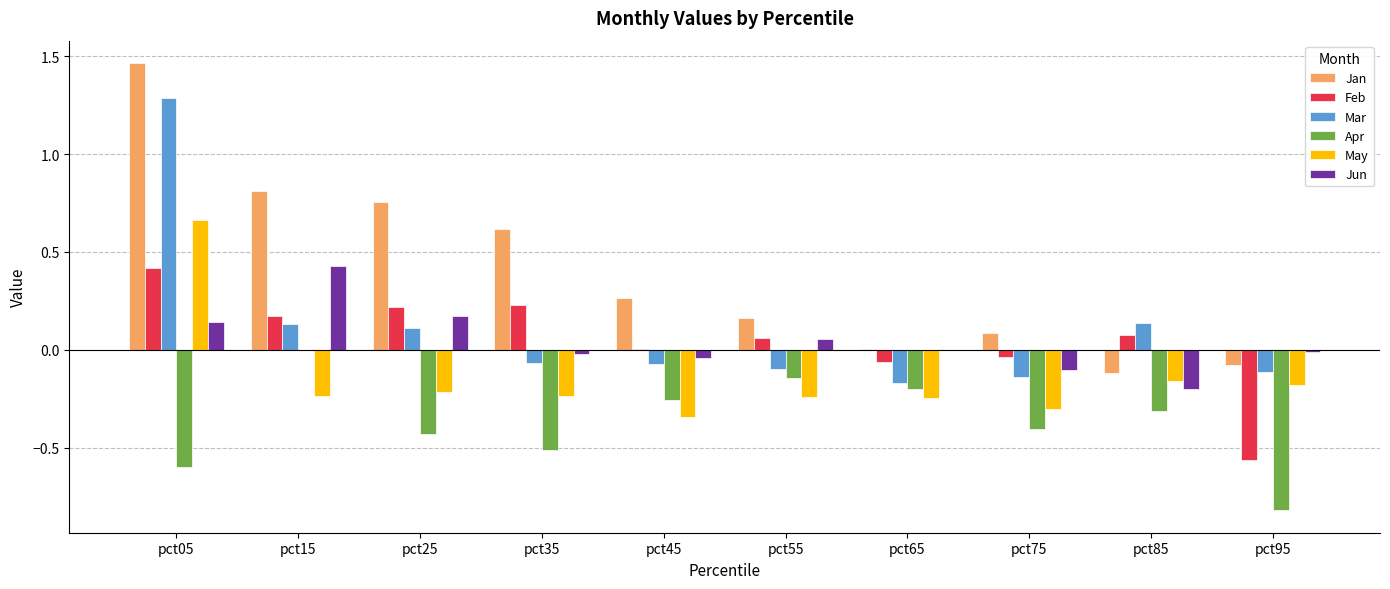

How many values in the Mar series exceed 0?

4